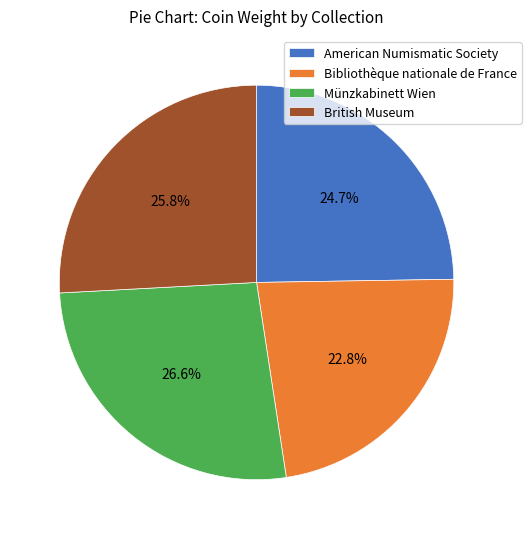

The Münzkabinett Wien slice represents 27% of the pie. True or false?

True